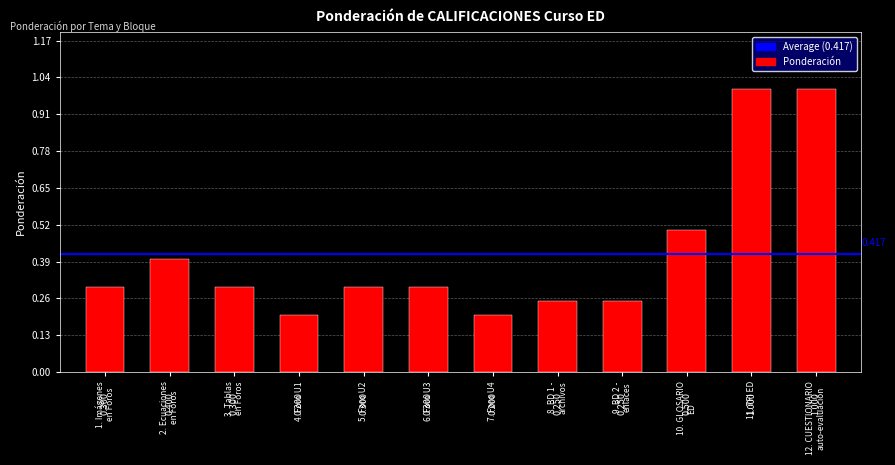

Are the bars horizontal?

No